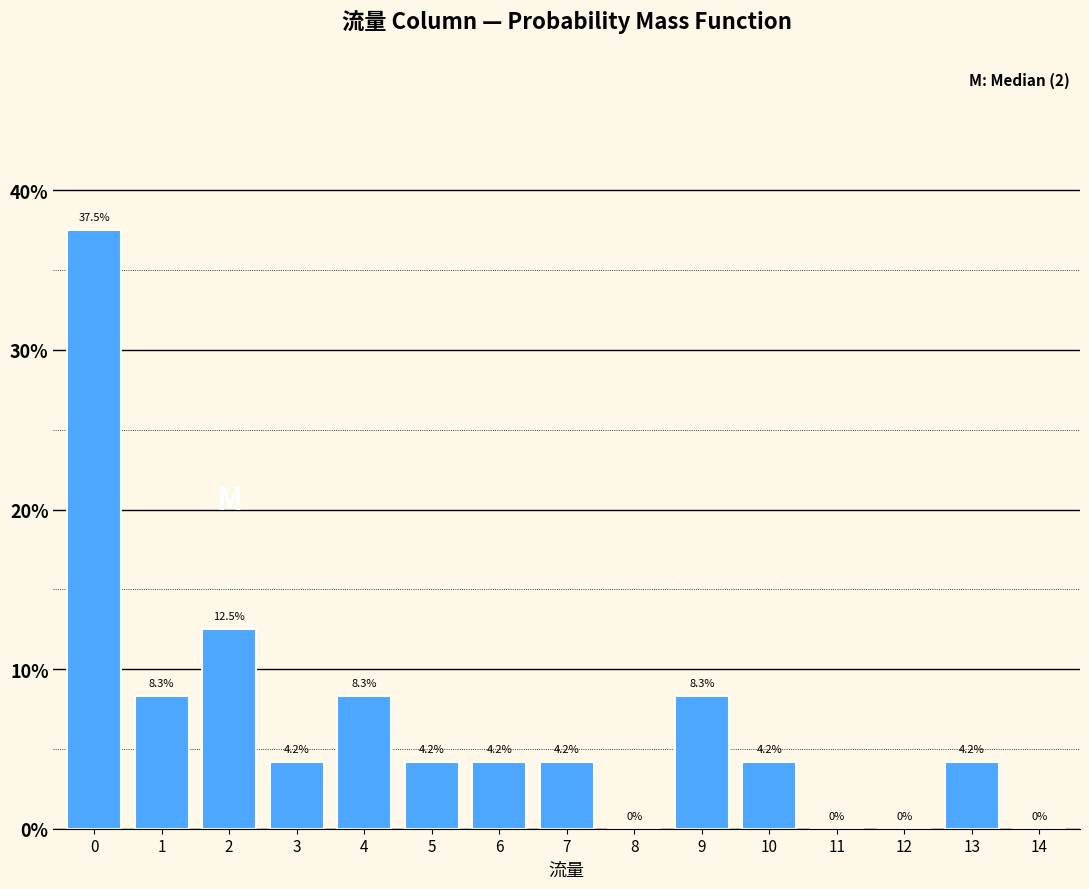

Reading left to right, list all the values displayed in this chart.

0=37.5	1=8.3	2=12.5	3=4.2	4=8.3	5=4.2	6=4.2	7=4.2	8=0.0	9=8.3	10=4.2	11=0.0	12=0.0	13=4.2	14=0.0